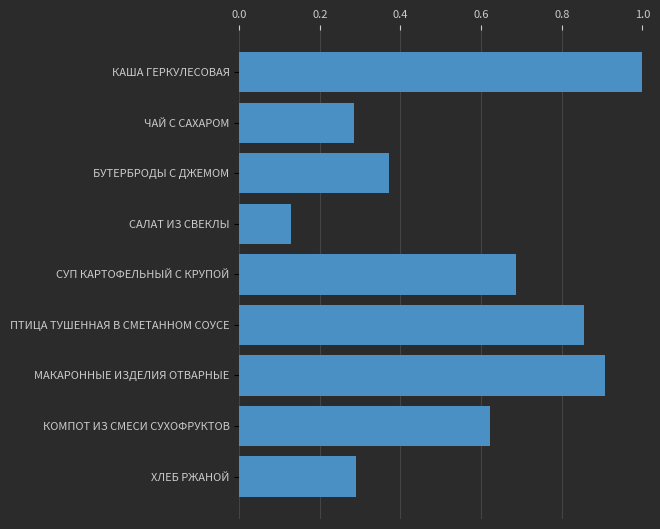

What is the change in value from КАША ГЕРКУЛЕСОВАЯ to ХЛЕБ РЖАНОЙ?

-0.7